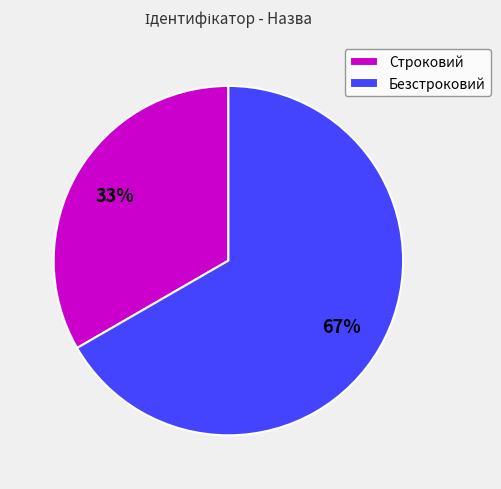

Between Безстроковий and Строковий, which is larger?

Безстроковий